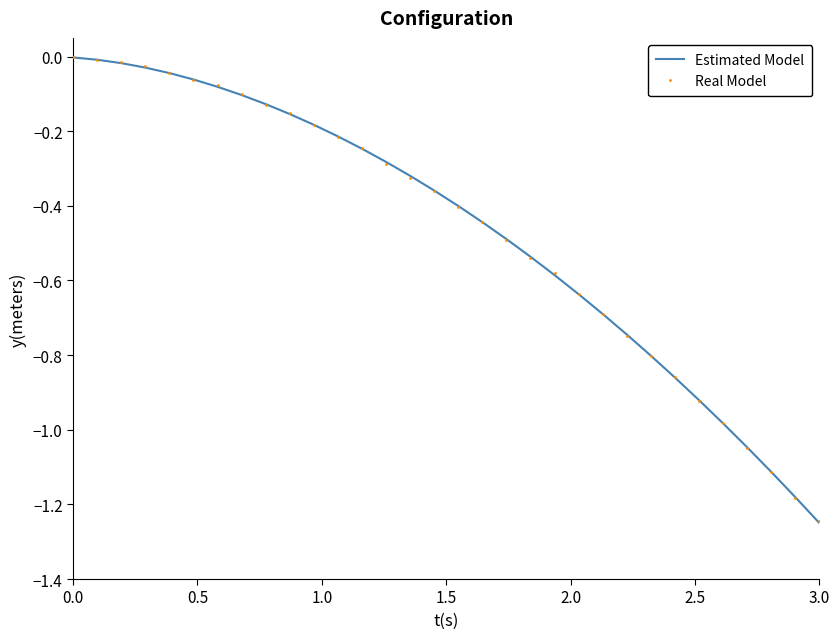

List the series in order of their overall mean, highest first.

Estimated Model, Real Model